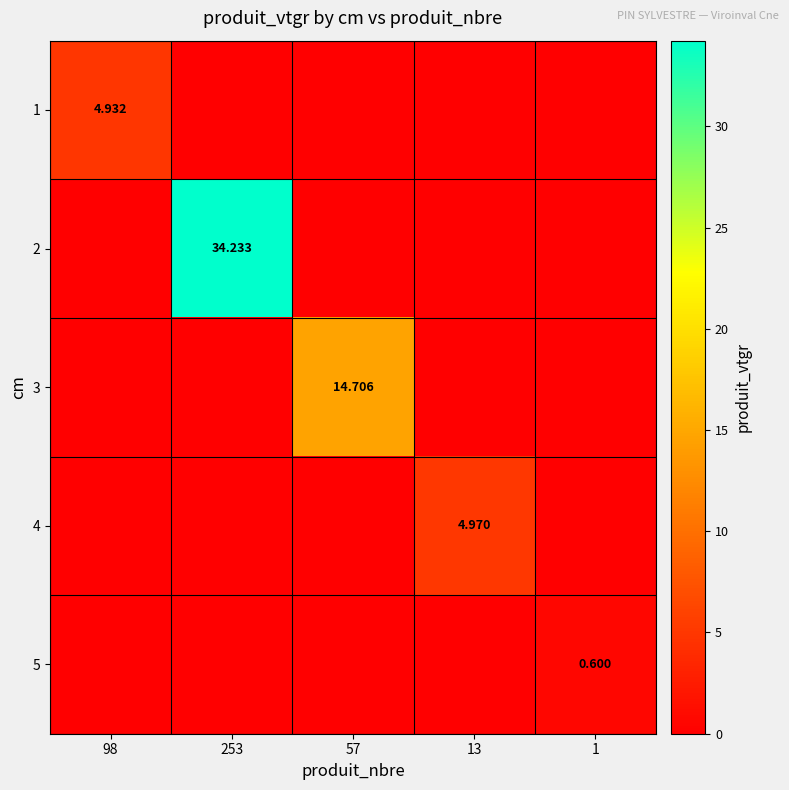

Is the value of 4 at 13 greater than the value of 2 at 253?

No